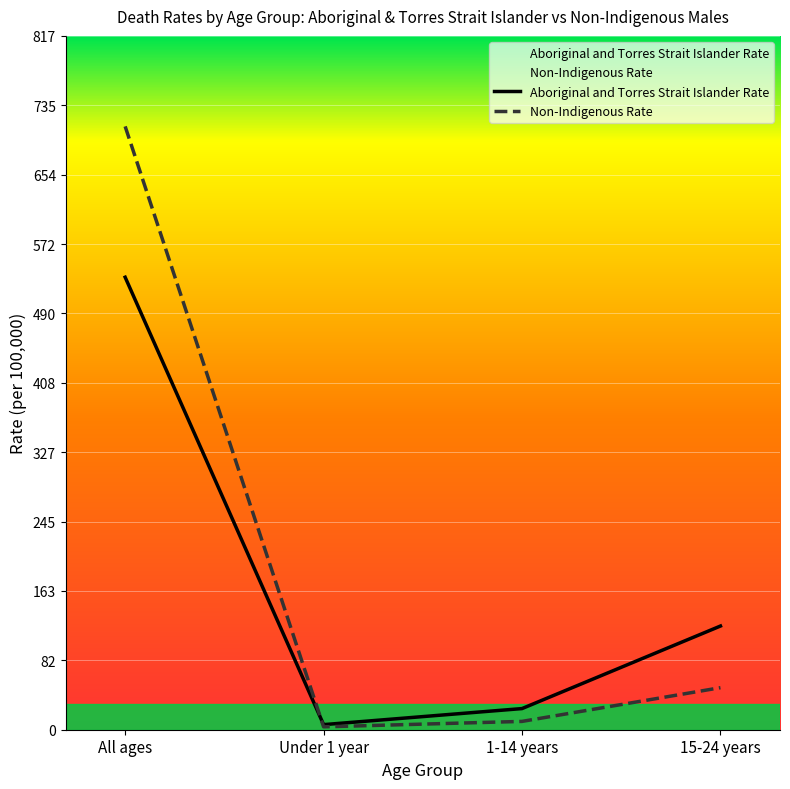

What is the label of the 2nd point from the left?

Under 1 year